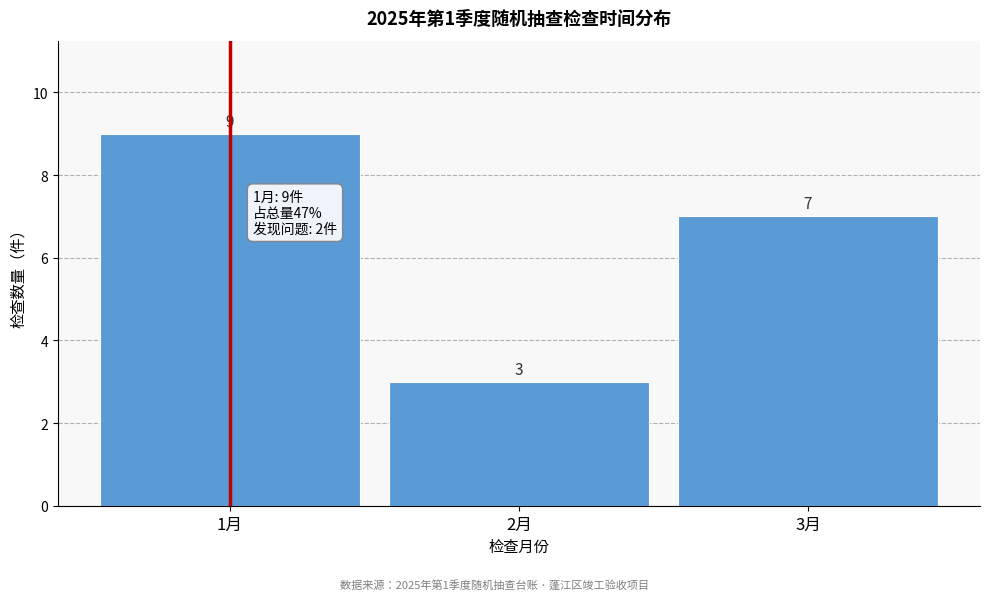

Reading right to left, transcribe all the data shown in this chart.

3月=7	2月=3	1月=9